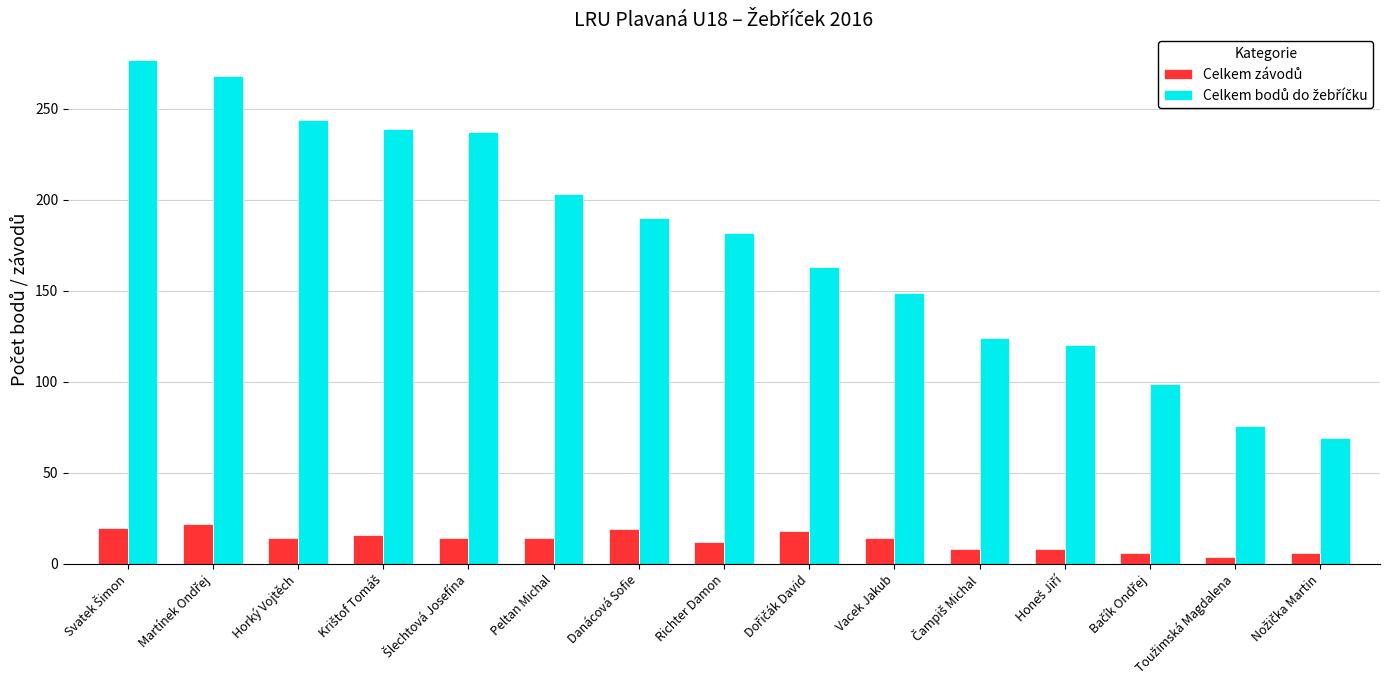

What is the maximum value shown in the chart?

277